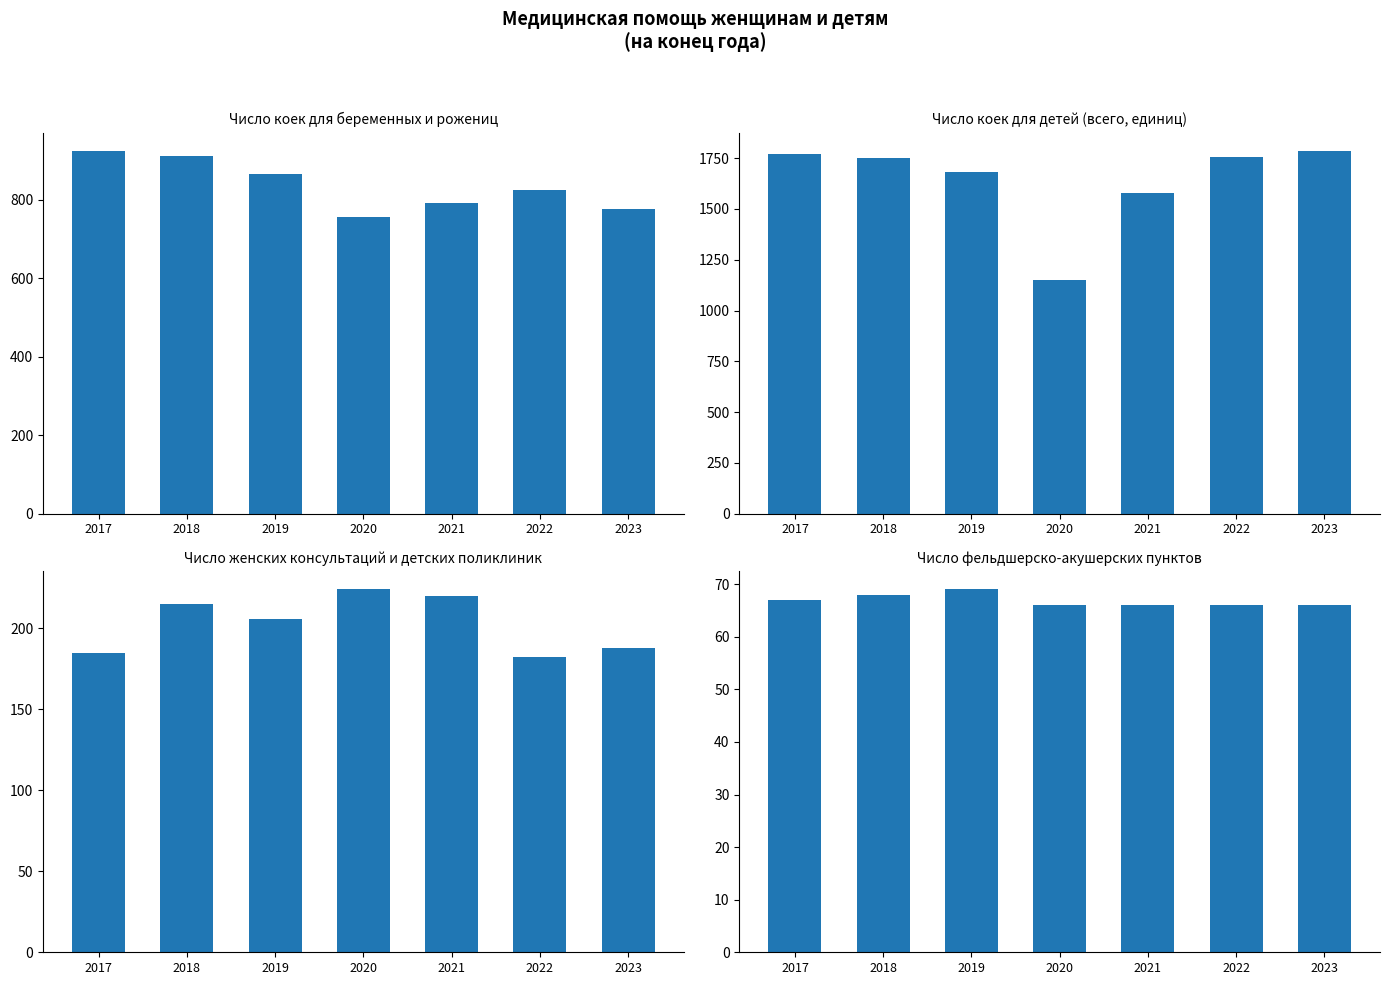

What is the value of the Число коек для беременных bar at the 3rd from the left?

865